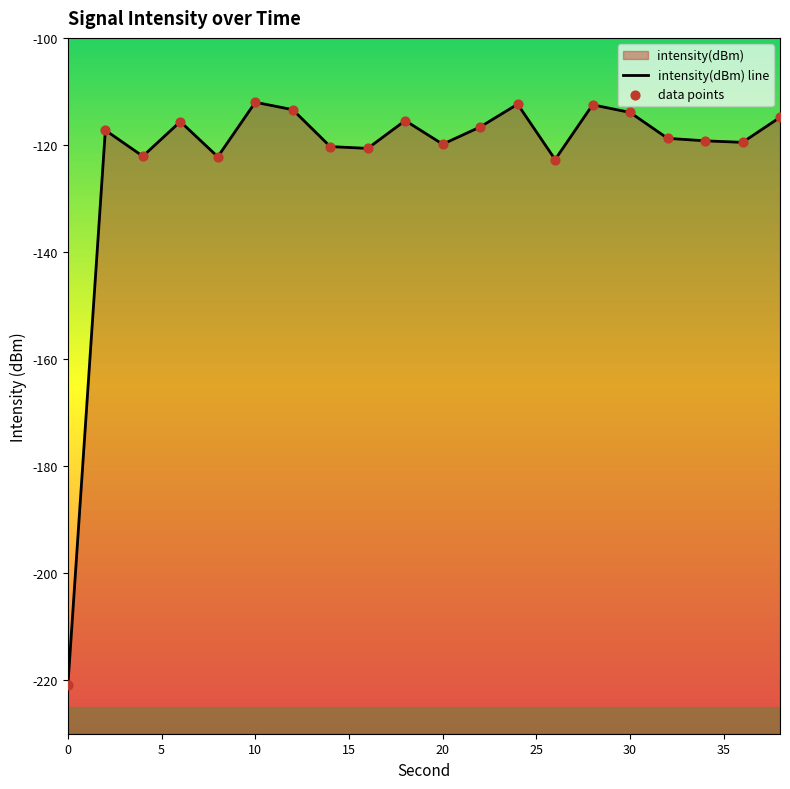

Which series reaches the maximum Y coordinate?

intensity(dBm) line